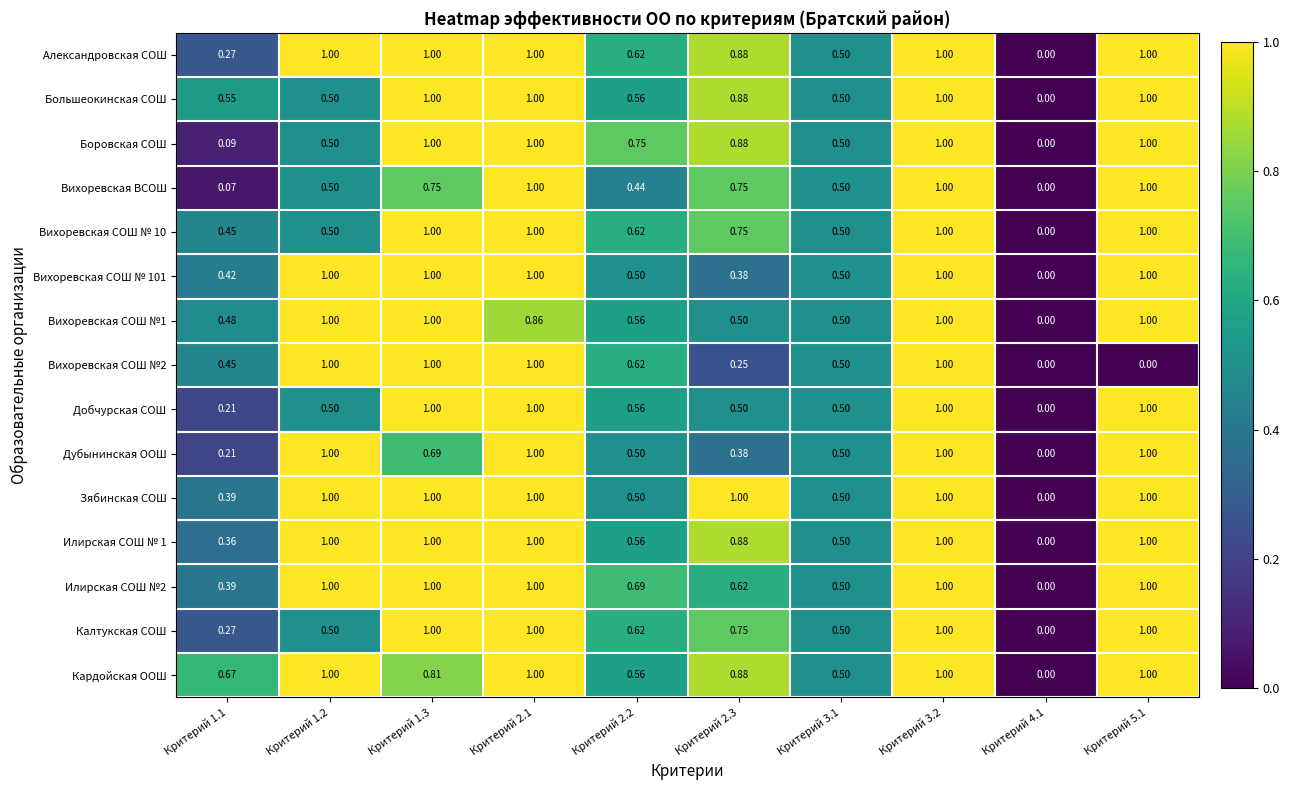

Is the value of Боровская СОШ at Критерий 4.1 greater than the value of Большеокинская СОШ at Критерий 1.2?

No